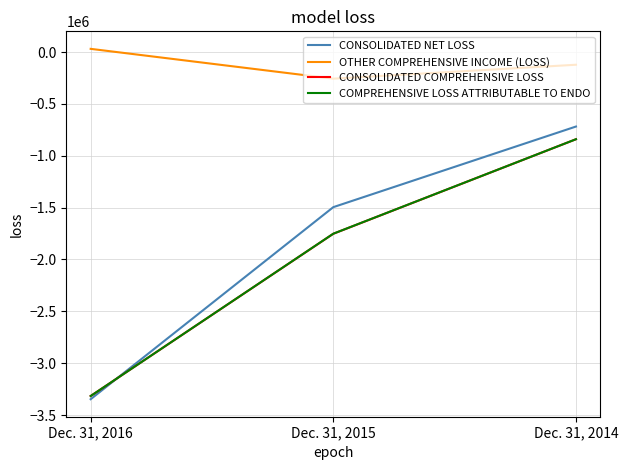

What is the difference between the OTHER COMPREHENSIVE INCOME (LOSS) values at Dec. 31, 2014 and Dec. 31, 2016?

153280